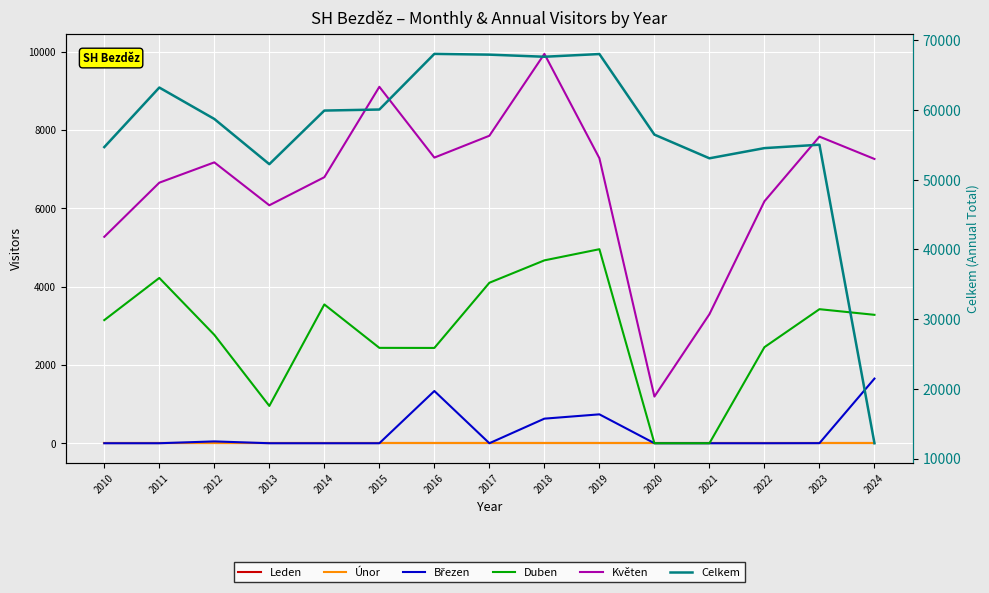

Which series changed the most between 2018 and 2014?

Celkem